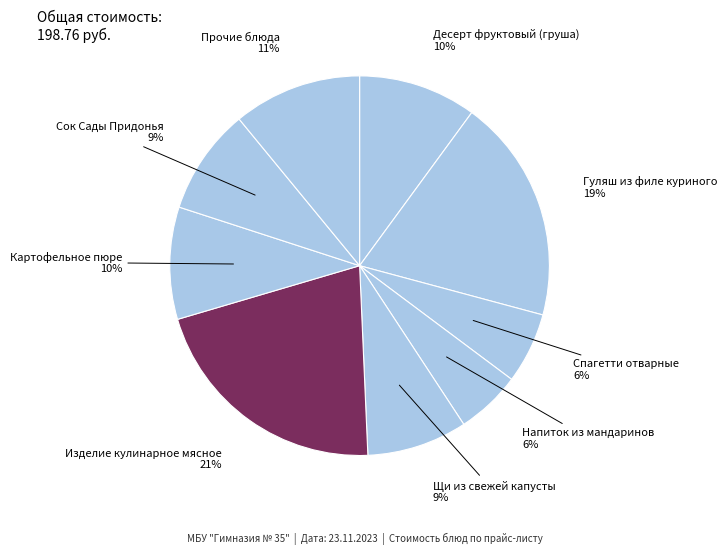

Which slice is the largest?

Изделие кулинарное мясное